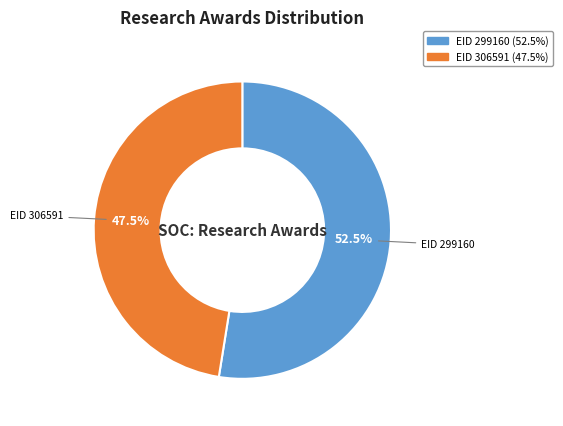

Count the number of slices in the pie.

2